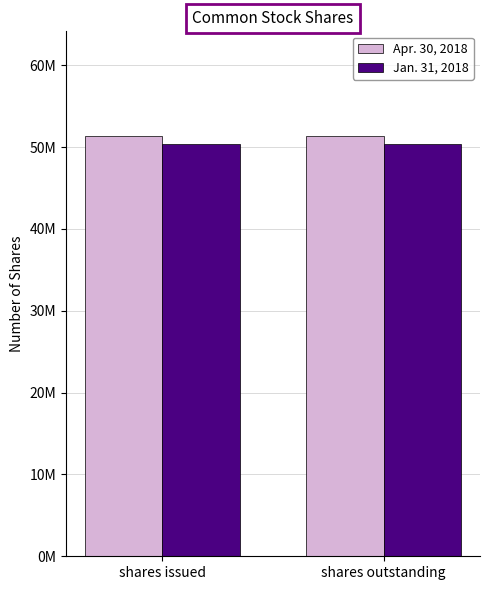

The value of Apr. 30, 2018 at shares outstanding is 32366059. True or false?

False